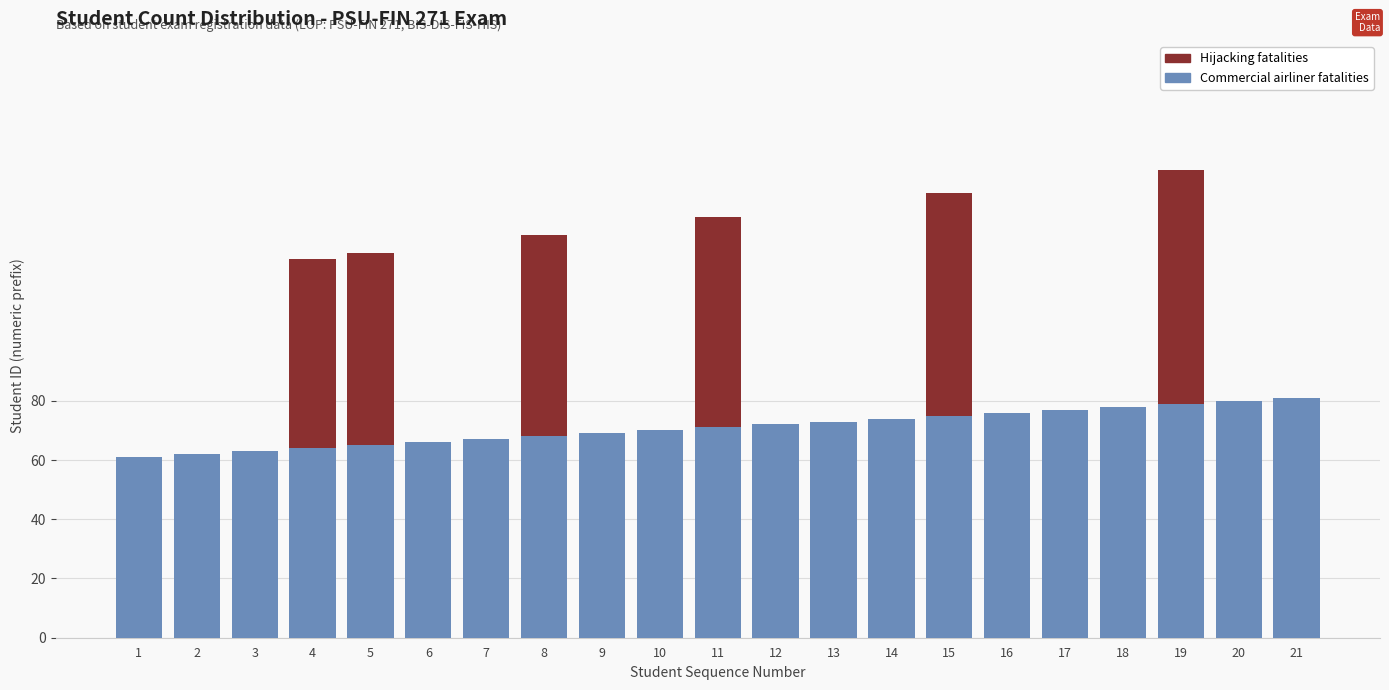

Is it true that Commercial airliner fatalities equals 32 at 16?

False